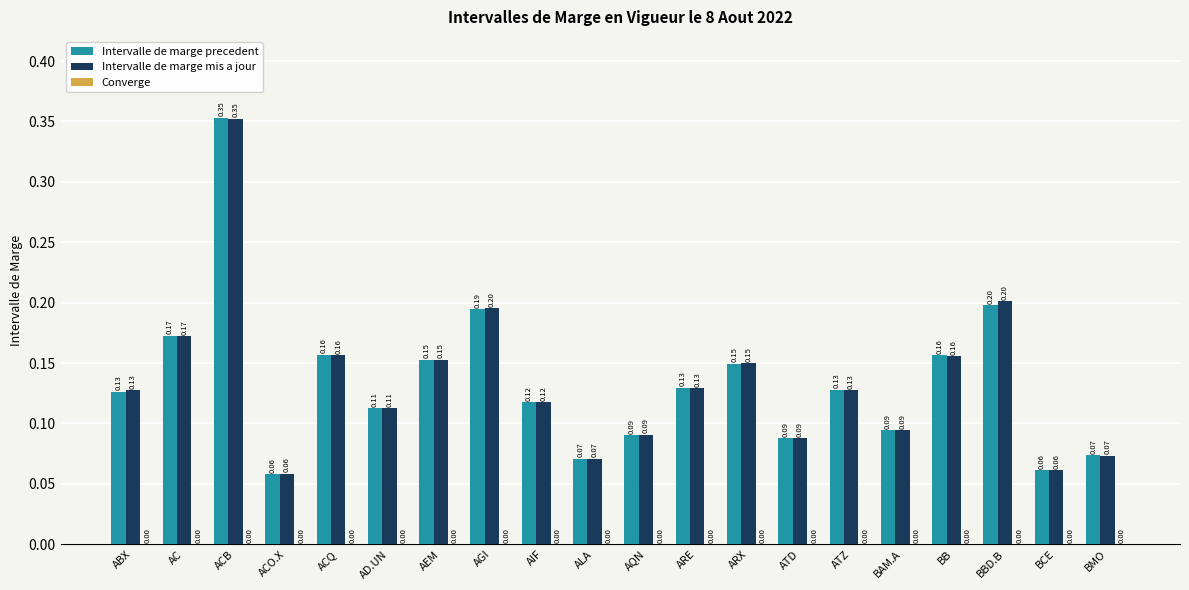

Rank the series by their average value, from highest to lowest.

Intervalle de marge mis a jour, Intervalle de marge precedent